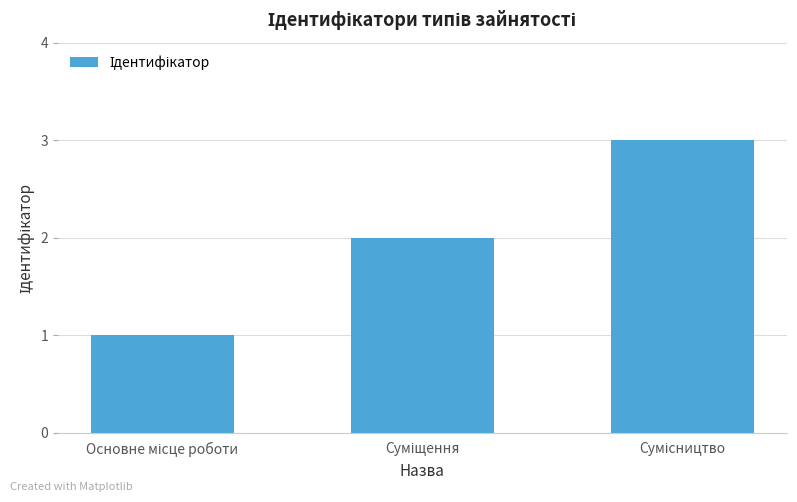

What is the sum of all values?

6